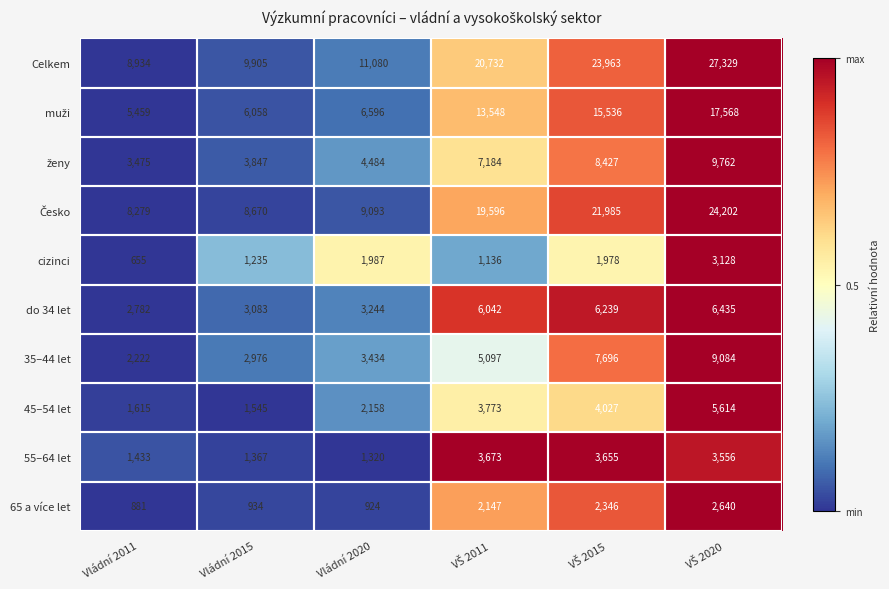

What is the difference between the maximum and minimum values in the cizinci series?

2473